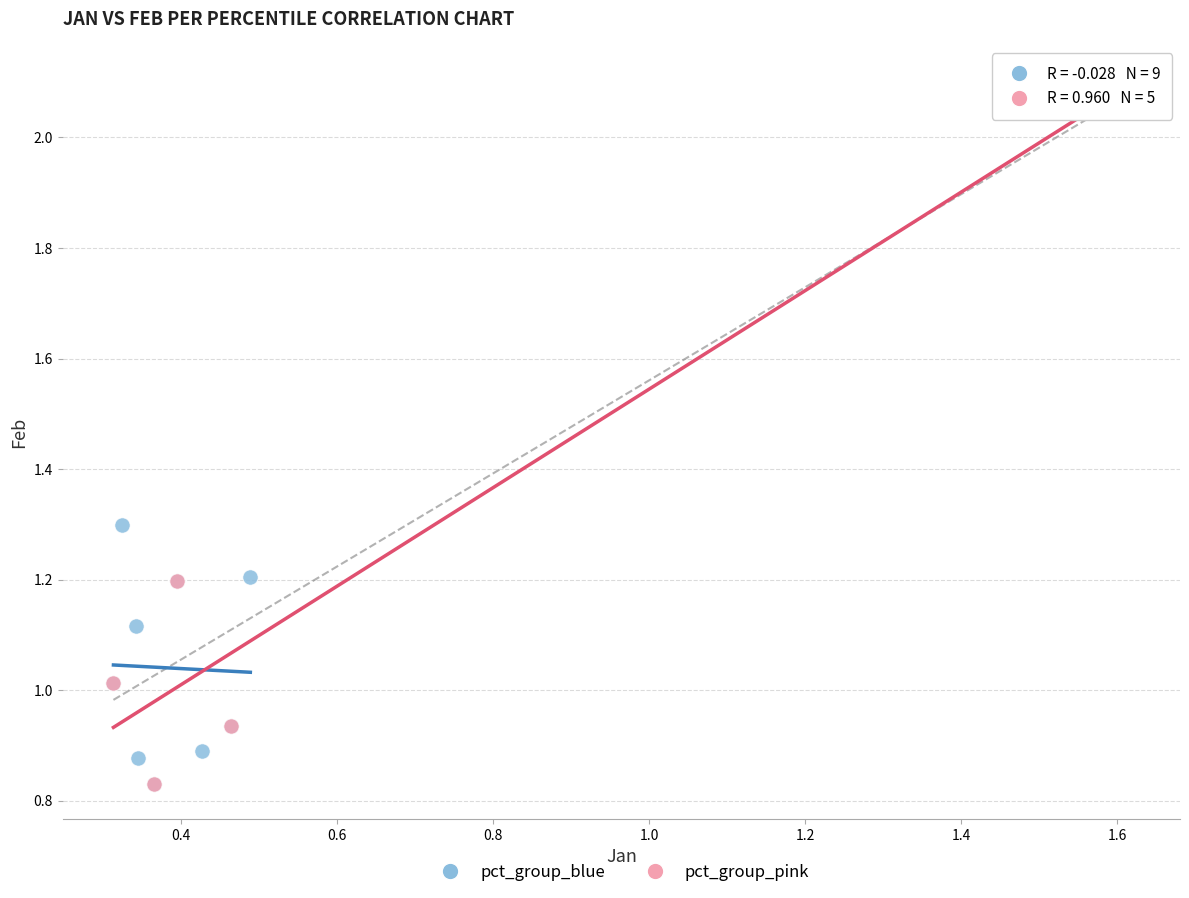

Which series reaches the maximum Y coordinate?

pct_group_pink